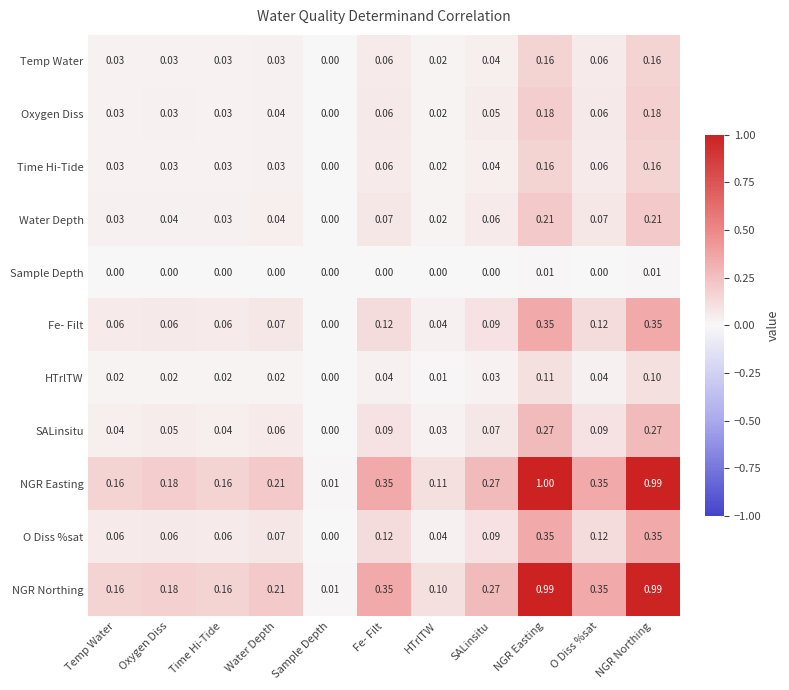

At which label is SALinsitu closest to 0?

Sample Depth